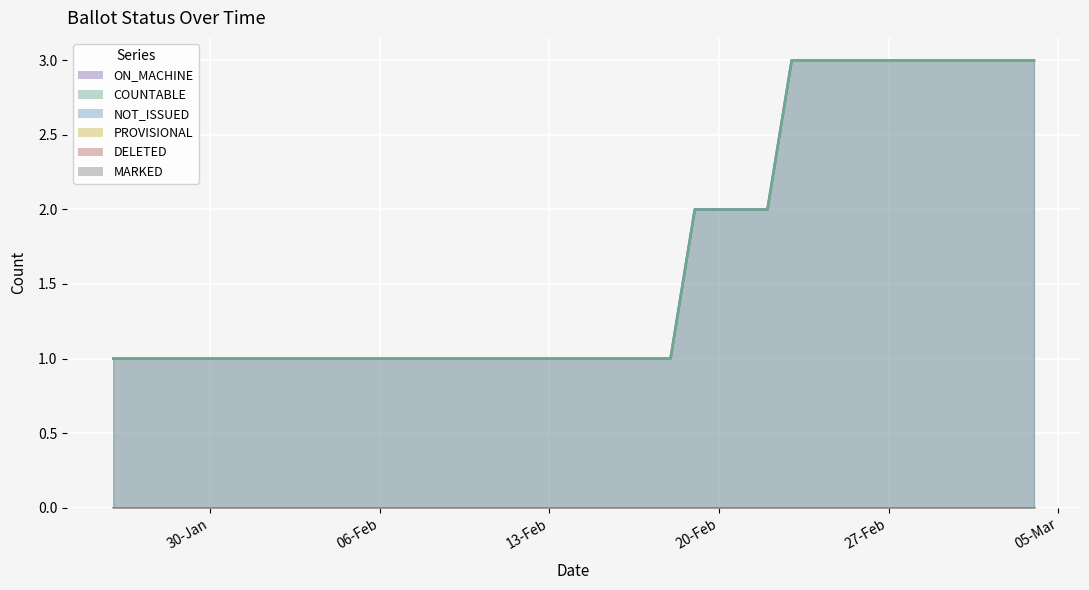

What is the total value across all series at 08-Feb-2024?

2